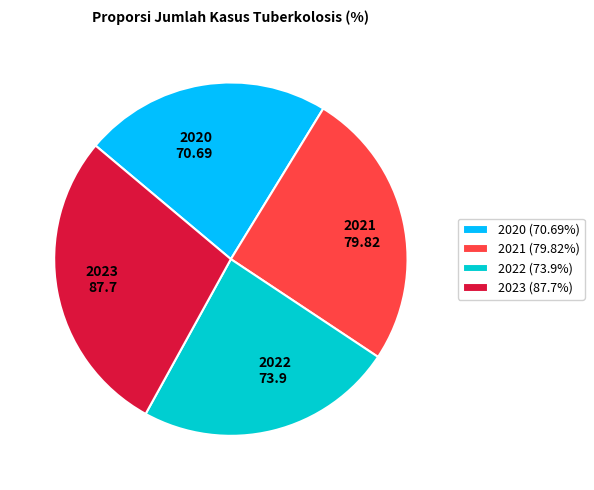

Which category has the biggest portion of the pie?

2023